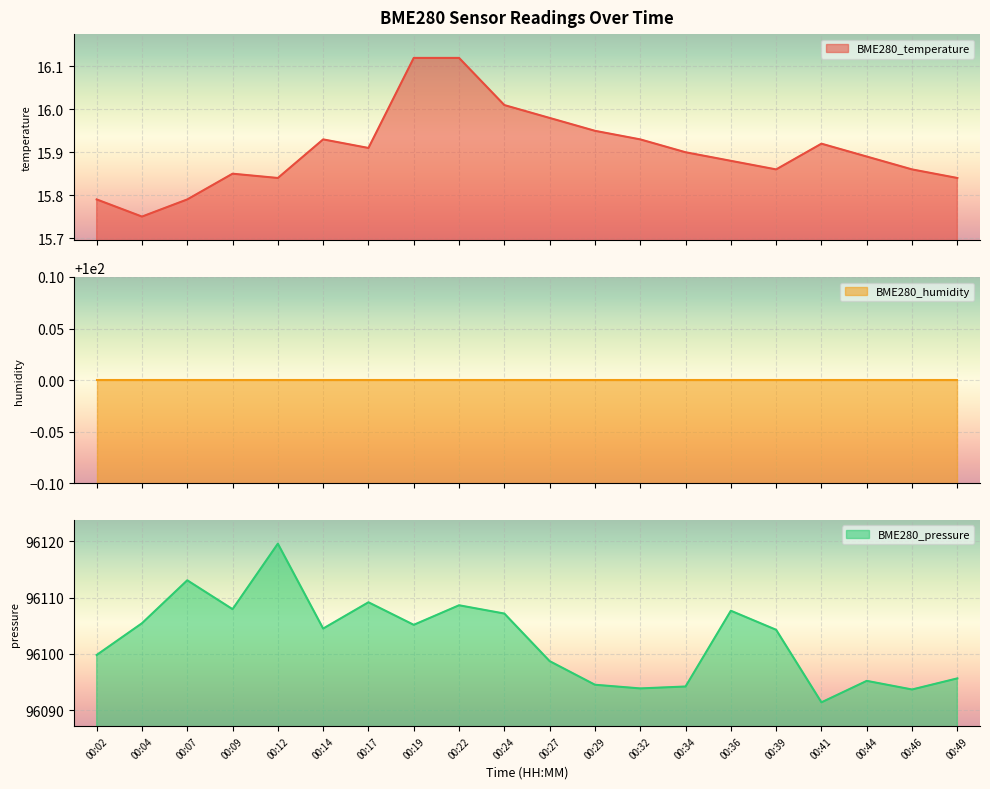

What is the highest value of the BME280_pressure series?

96119.6